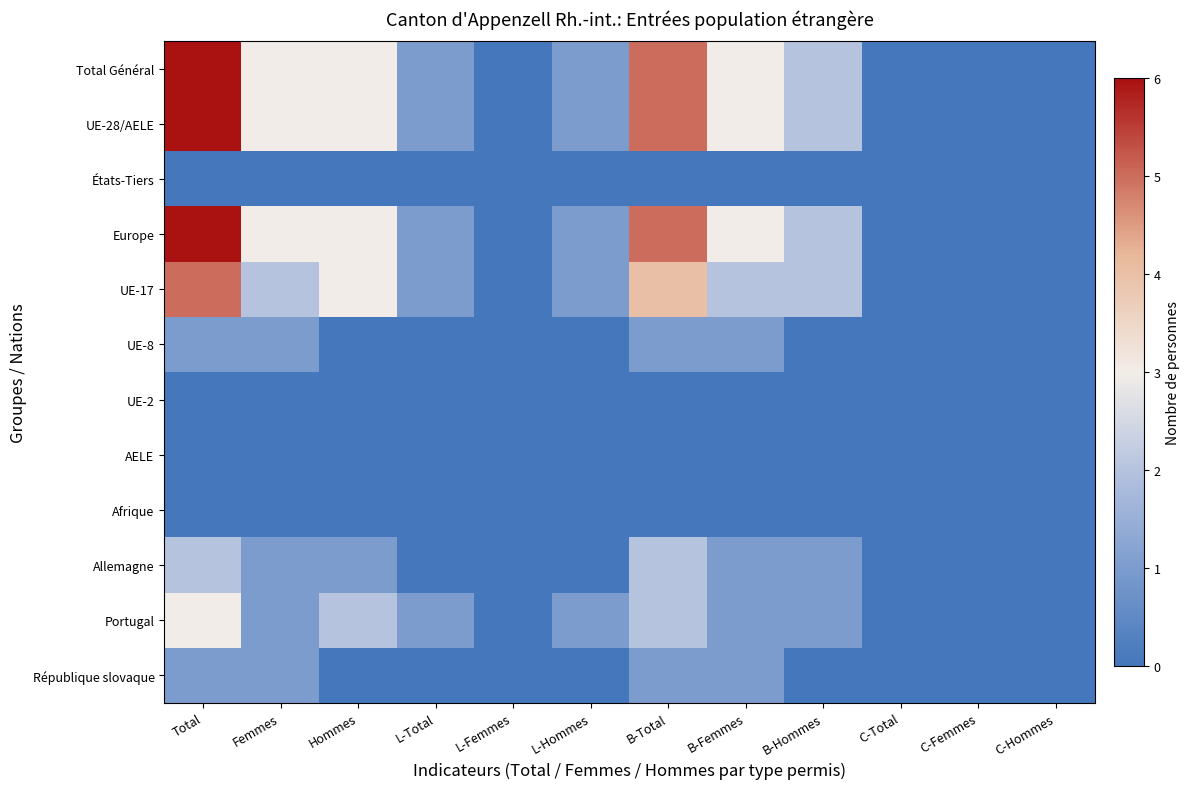

Reading right to left, what are all the values shown in this chart?

Total Général: C-Hommes=0	C-Femmes=0	C-Total=0	B-Hommes=2	B-Femmes=3	B-Total=5	L-Hommes=1	L-Femmes=0	L-Total=1	Hommes=3	Femmes=3	Total=6
UE-28/AELE: C-Hommes=0	C-Femmes=0	C-Total=0	B-Hommes=2	B-Femmes=3	B-Total=5	L-Hommes=1	L-Femmes=0	L-Total=1	Hommes=3	Femmes=3	Total=6
États-Tiers: C-Hommes=0	C-Femmes=0	C-Total=0	B-Hommes=0	B-Femmes=0	B-Total=0	L-Hommes=0	L-Femmes=0	L-Total=0	Hommes=0	Femmes=0	Total=0
Europe: C-Hommes=0	C-Femmes=0	C-Total=0	B-Hommes=2	B-Femmes=3	B-Total=5	L-Hommes=1	L-Femmes=0	L-Total=1	Hommes=3	Femmes=3	Total=6
UE-17: C-Hommes=0	C-Femmes=0	C-Total=0	B-Hommes=2	B-Femmes=2	B-Total=4	L-Hommes=1	L-Femmes=0	L-Total=1	Hommes=3	Femmes=2	Total=5
UE-8: C-Hommes=0	C-Femmes=0	C-Total=0	B-Hommes=0	B-Femmes=1	B-Total=1	L-Hommes=0	L-Femmes=0	L-Total=0	Hommes=0	Femmes=1	Total=1
UE-2: C-Hommes=0	C-Femmes=0	C-Total=0	B-Hommes=0	B-Femmes=0	B-Total=0	L-Hommes=0	L-Femmes=0	L-Total=0	Hommes=0	Femmes=0	Total=0
AELE: C-Hommes=0	C-Femmes=0	C-Total=0	B-Hommes=0	B-Femmes=0	B-Total=0	L-Hommes=0	L-Femmes=0	L-Total=0	Hommes=0	Femmes=0	Total=0
Afrique: C-Hommes=0	C-Femmes=0	C-Total=0	B-Hommes=0	B-Femmes=0	B-Total=0	L-Hommes=0	L-Femmes=0	L-Total=0	Hommes=0	Femmes=0	Total=0
Allemagne: C-Hommes=0	C-Femmes=0	C-Total=0	B-Hommes=1	B-Femmes=1	B-Total=2	L-Hommes=0	L-Femmes=0	L-Total=0	Hommes=1	Femmes=1	Total=2
Portugal: C-Hommes=0	C-Femmes=0	C-Total=0	B-Hommes=1	B-Femmes=1	B-Total=2	L-Hommes=1	L-Femmes=0	L-Total=1	Hommes=2	Femmes=1	Total=3
République slovaque: C-Hommes=0	C-Femmes=0	C-Total=0	B-Hommes=0	B-Femmes=1	B-Total=1	L-Hommes=0	L-Femmes=0	L-Total=0	Hommes=0	Femmes=1	Total=1